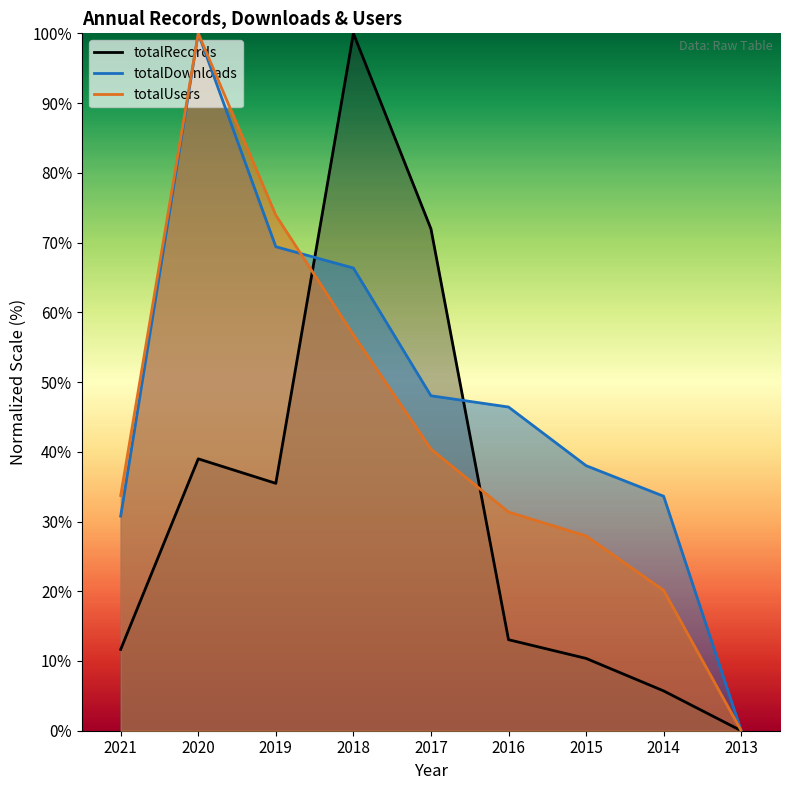

List the series in order of their overall mean, lowest first.

totalRecords, totalUsers, totalDownloads